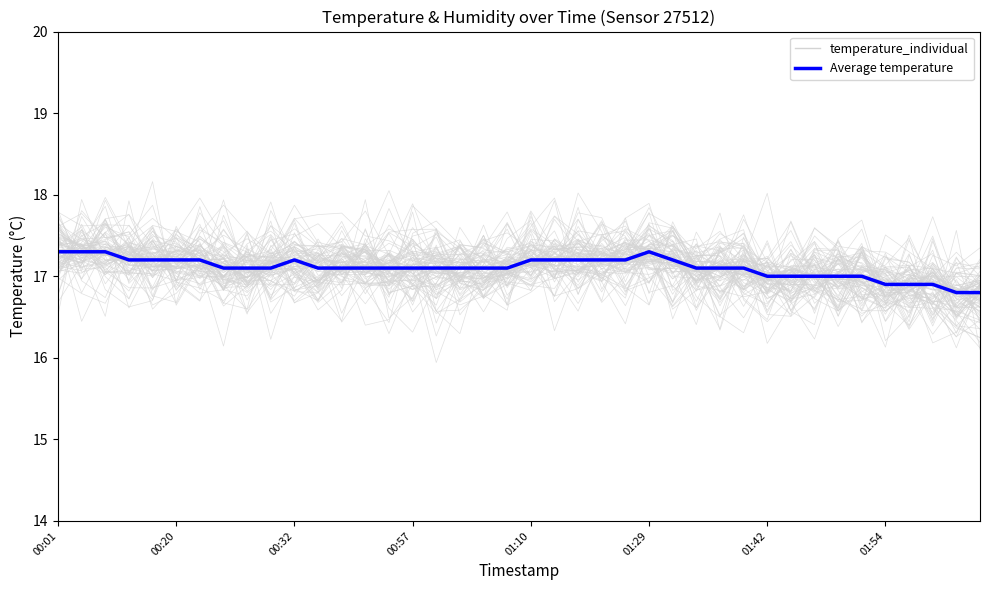

How many interior local valleys does the temperature_individual series have?

15